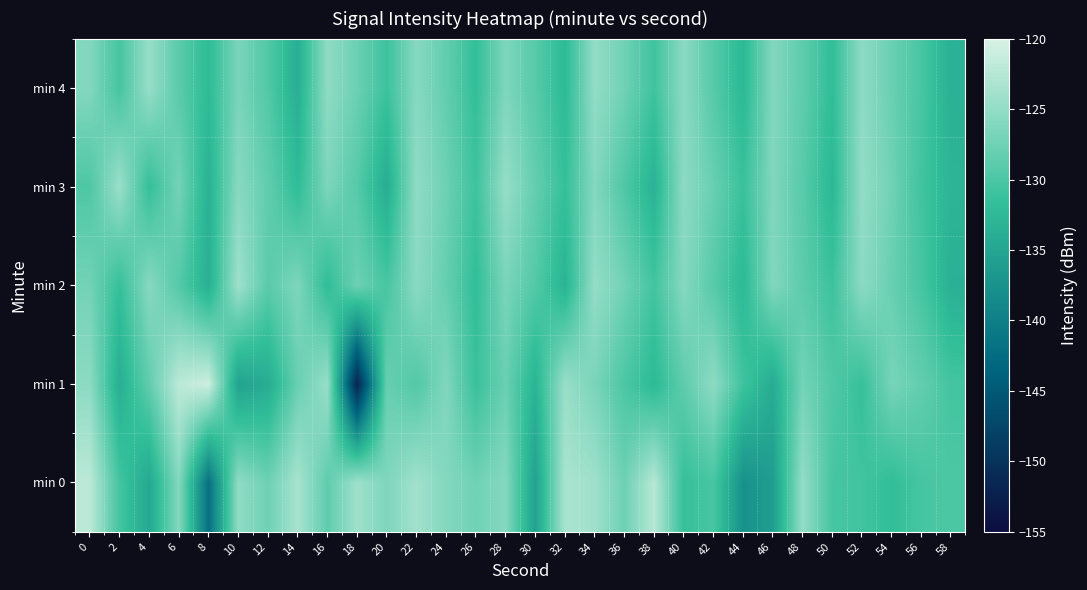

Reading right to left, list all the values displayed in this chart.

min 0: 58=-129.8	56=-130.3	54=-131.8	52=-130.7	50=-130.3	48=-124.9	46=-136.0	44=-137.7	42=-130.2	40=-131.5	38=-122.4	36=-127.6	34=-124.0	32=-123.4	30=-135.5	28=-125.9	26=-127.4	24=-126.0	22=-123.8	20=-126.4	18=-124.1	16=-128.5	14=-123.4	12=-127.5	10=-125.2	8=-141.8	6=-126.0	4=-134.7	2=-130.5	0=-122.1
min 1: 58=-130.5	56=-128.3	54=-126.9	52=-131.4	50=-129.6	48=-127.1	46=-134.2	44=-130.8	42=-125.3	40=-128.6	38=-132.4	36=-129.9	34=-126.7	32=-124.5	30=-133.1	28=-127.8	26=-131.2	24=-126.3	22=-129.5	20=-128.0	18=-151.8	16=-124.6	14=-127.9	12=-134.1	10=-135.4	8=-120.9	6=-122.1	4=-128.5	2=-133.8	0=-125.4
min 2: 58=-133.6	56=-130.3	54=-127.9	52=-125.4	50=-131.0	48=-128.7	46=-126.2	44=-132.5	42=-129.1	40=-125.9	38=-130.6	36=-127.3	34=-124.8	32=-133.2	30=-129.4	28=-126.7	26=-131.8	24=-128.1	22=-125.5	20=-130.2	18=-127.6	16=-132.0	14=-126.4	12=-128.9	10=-124.1	8=-133.7	6=-129.3	4=-125.8	2=-131.5	0=-127.2
min 3: 58=-133.0	56=-130.7	54=-127.4	52=-124.9	50=-132.7	48=-129.0	46=-126.3	44=-131.2	42=-127.9	40=-125.4	38=-133.3	36=-129.7	34=-126.0	32=-131.5	30=-128.2	28=-124.7	26=-130.9	24=-127.6	22=-125.1	20=-134.0	18=-129.2	16=-126.5	14=-132.1	12=-128.4	10=-125.7	8=-133.4	6=-127.1	4=-131.6	2=-124.3	0=-129.8
min 4: 58=-133.5	56=-130.2	54=-127.8	52=-125.3	50=-131.9	48=-128.6	46=-126.1	44=-132.6	42=-129.2	40=-125.5	38=-130.8	36=-127.4	34=-124.9	32=-132.4	30=-129.1	28=-126.4	26=-131.7	24=-128.3	22=-125.8	20=-131.0	18=-127.7	16=-125.2	14=-133.8	12=-129.5	10=-126.7	8=-132.2	6=-128.9	4=-124.6	2=-130.4	0=-126.1